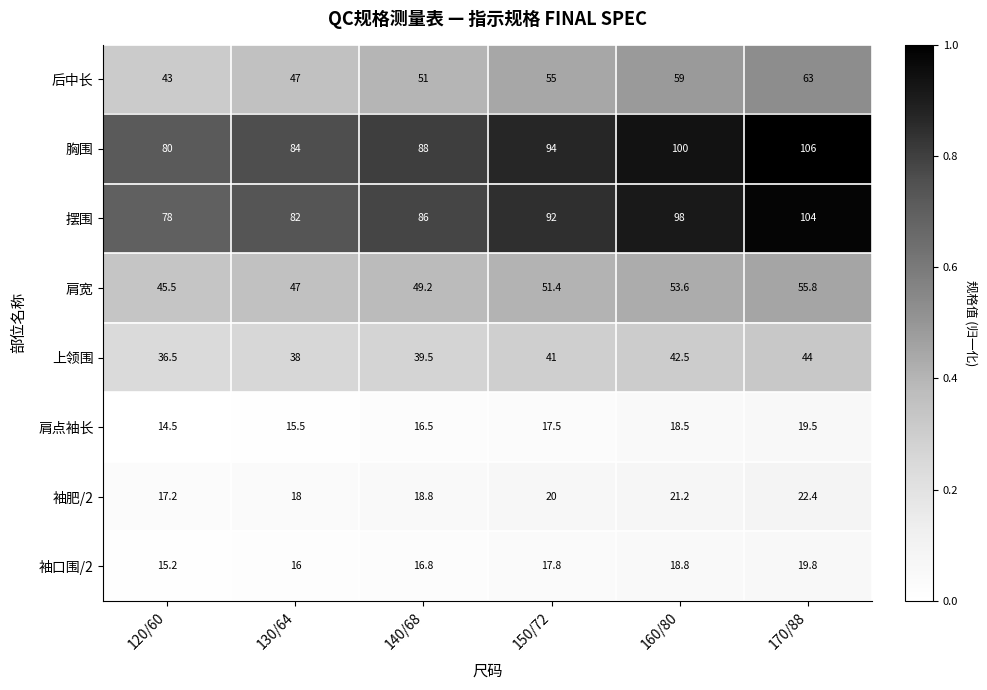

What is the spread (max minus min) of values at 120/60?

65.5